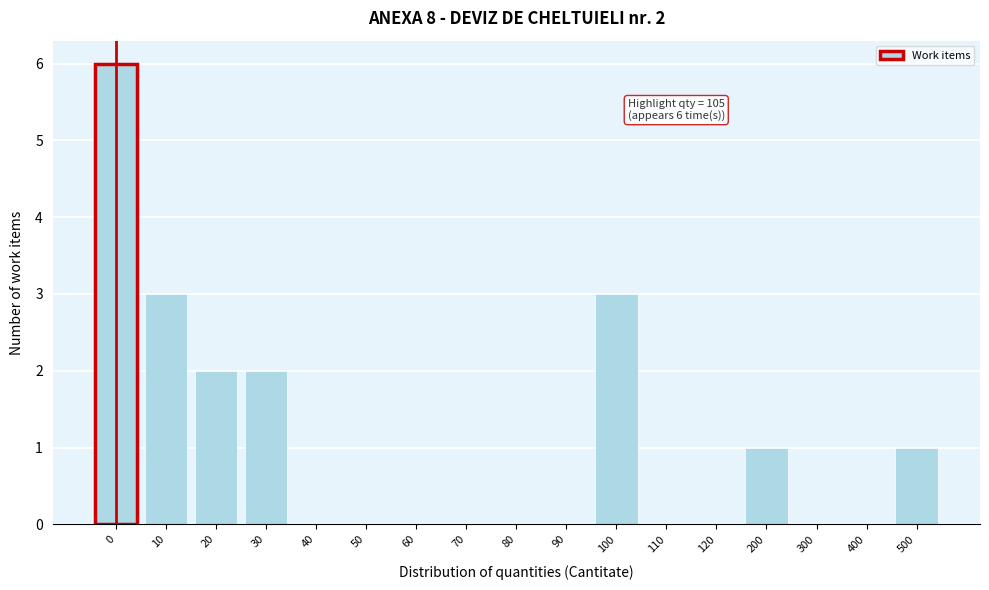

Reading left to right, transcribe all the data shown in this chart.

0=6	10=3	20=2	30=2	40=0	50=0	60=0	70=0	80=0	90=0	100=3	110=0	120=0	200=1	300=0	400=0	500=1